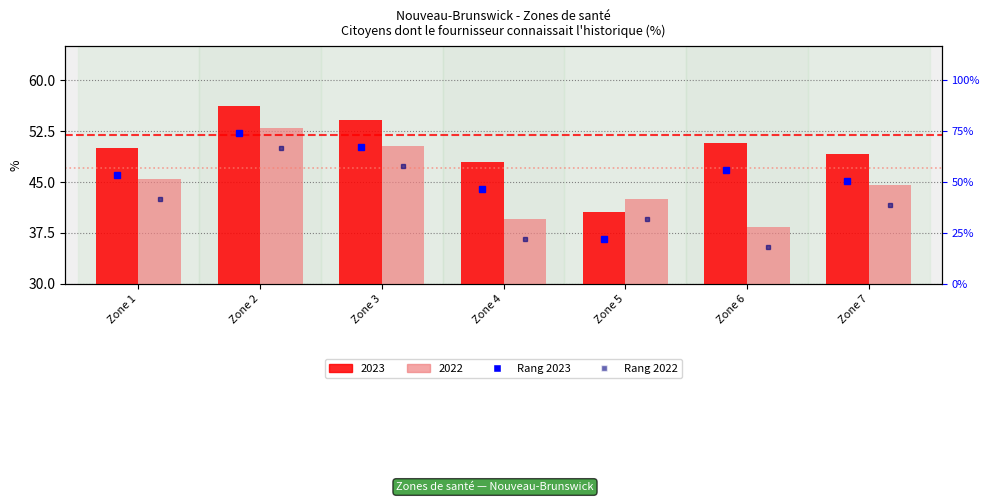

Between Zone 6 and Zone 1, which is larger?

Zone 6